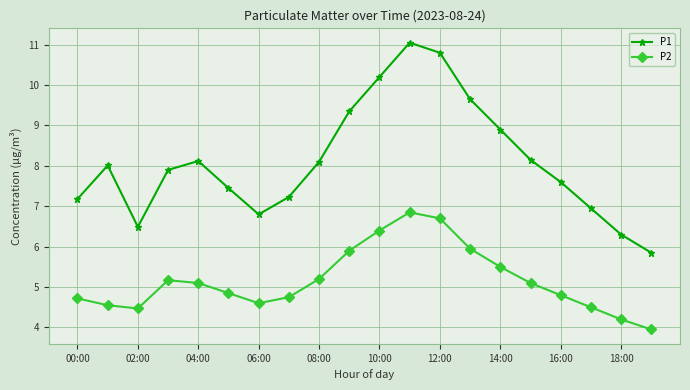

What is the value of the P1 point at the 2nd from the left?

8.0